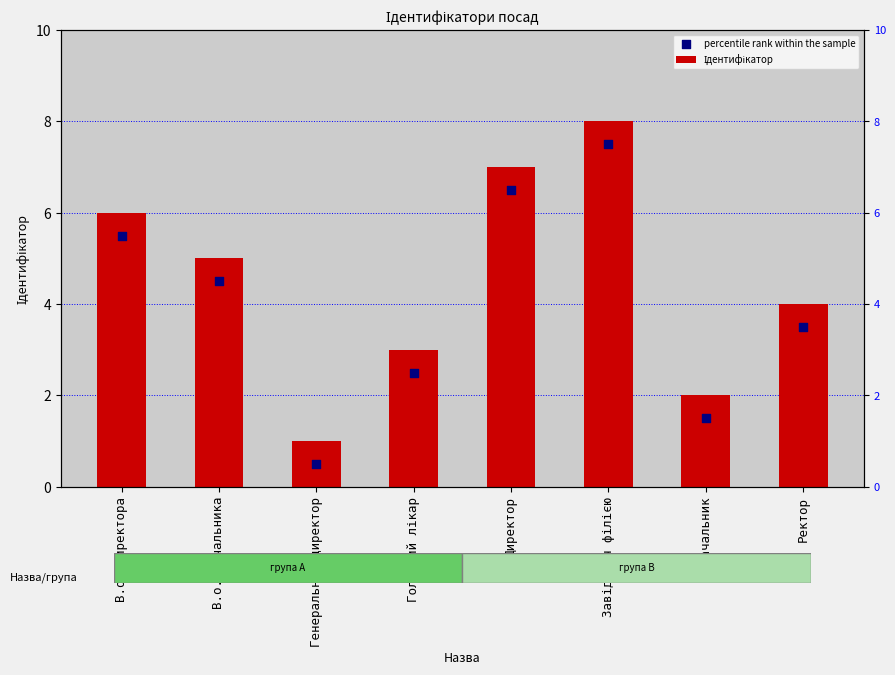

At which category is the sum across all series the highest?

Завідувач філією